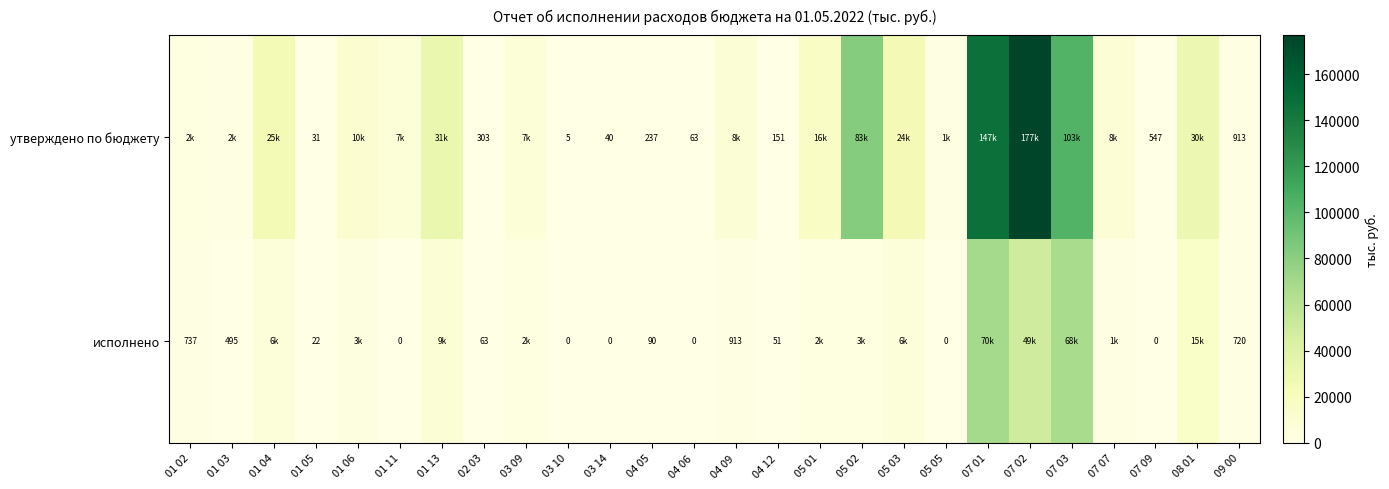

The утверждено по бюджету series shows 157.4 at 02 03. True or false?

False